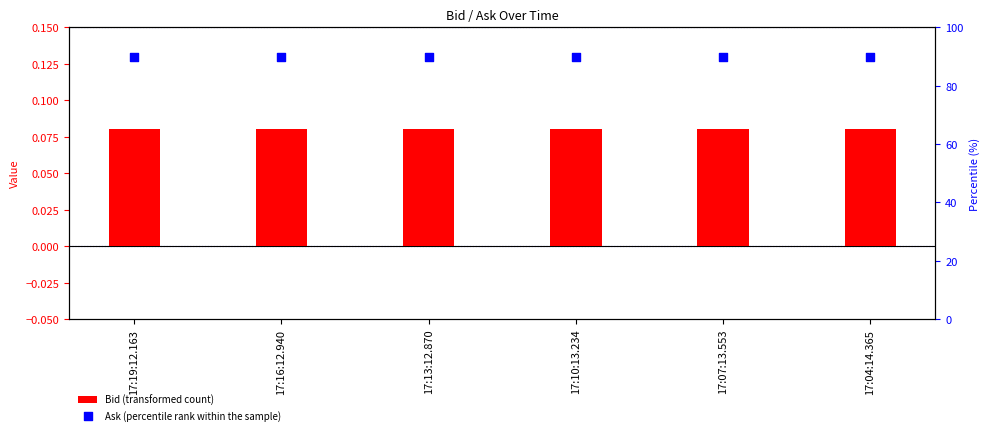

What is the total value across all series at 17:19:12.163?

90.1